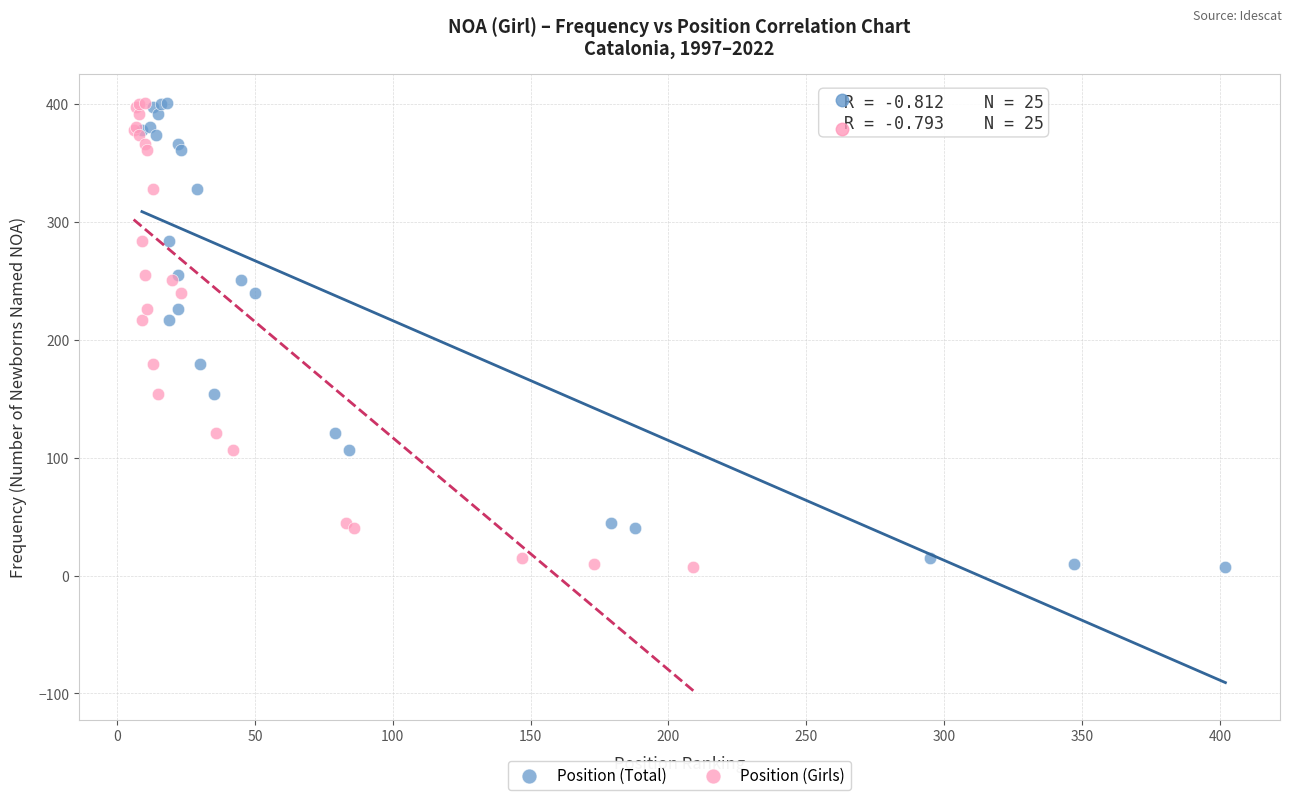

What are all the series names shown in the legend?

Position (Total), Position (Girls)